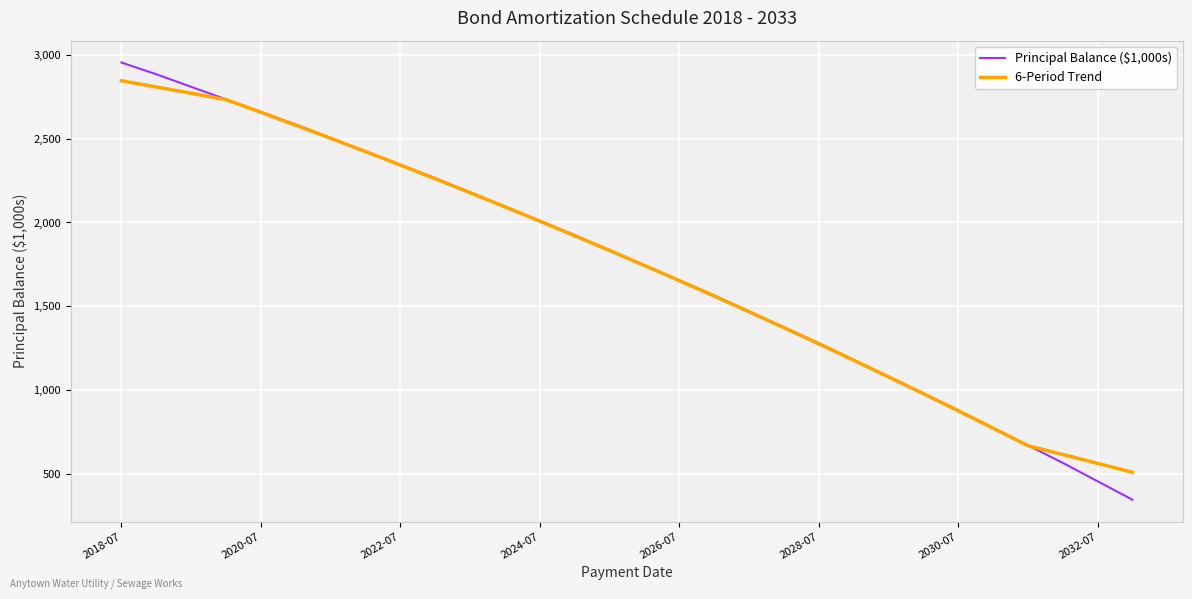

Which series has the widest spread of values?

Principal Balance ($1,000s)